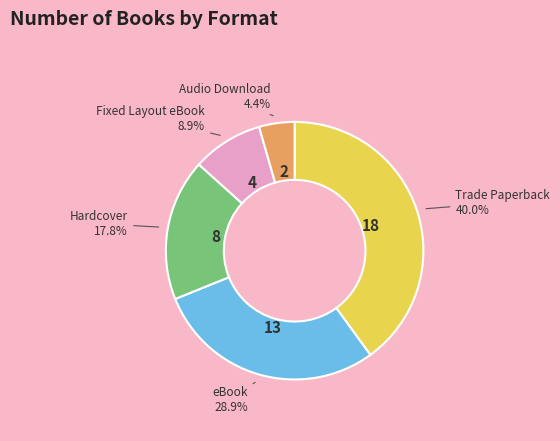

The Audio Download slice represents 4% of the pie. True or false?

True